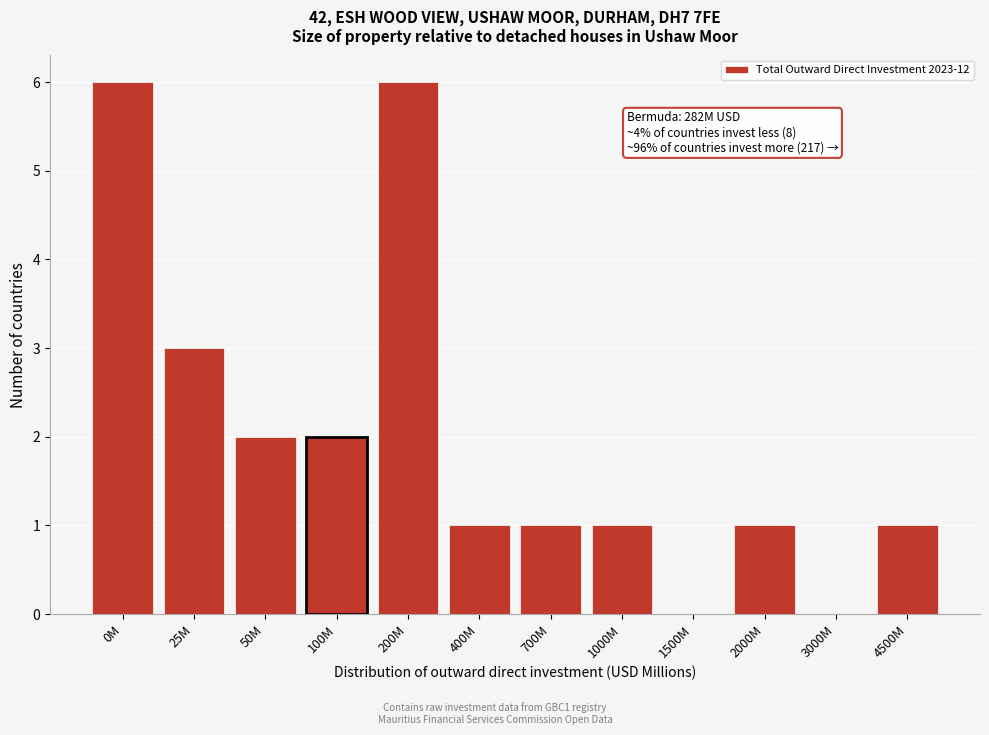

Reading left to right, extract all data points from this chart.

0M=6	25M=3	50M=2	100M=2	200M=6	400M=1	700M=1	1000M=1	1500M=0	2000M=1	3000M=0	4500M=1